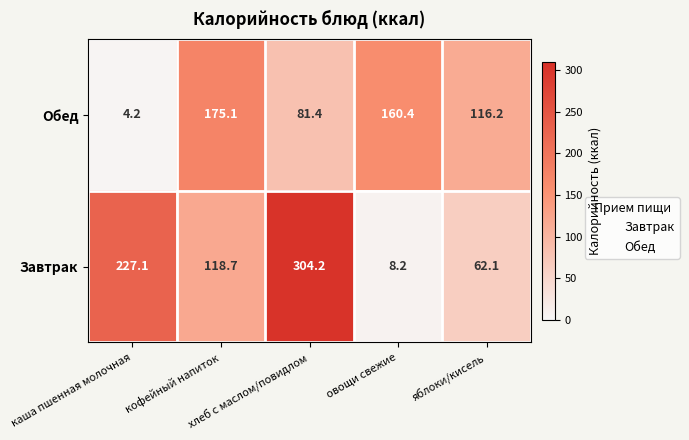

What is the spread (max minus min) of values at овощи свежие?

152.2